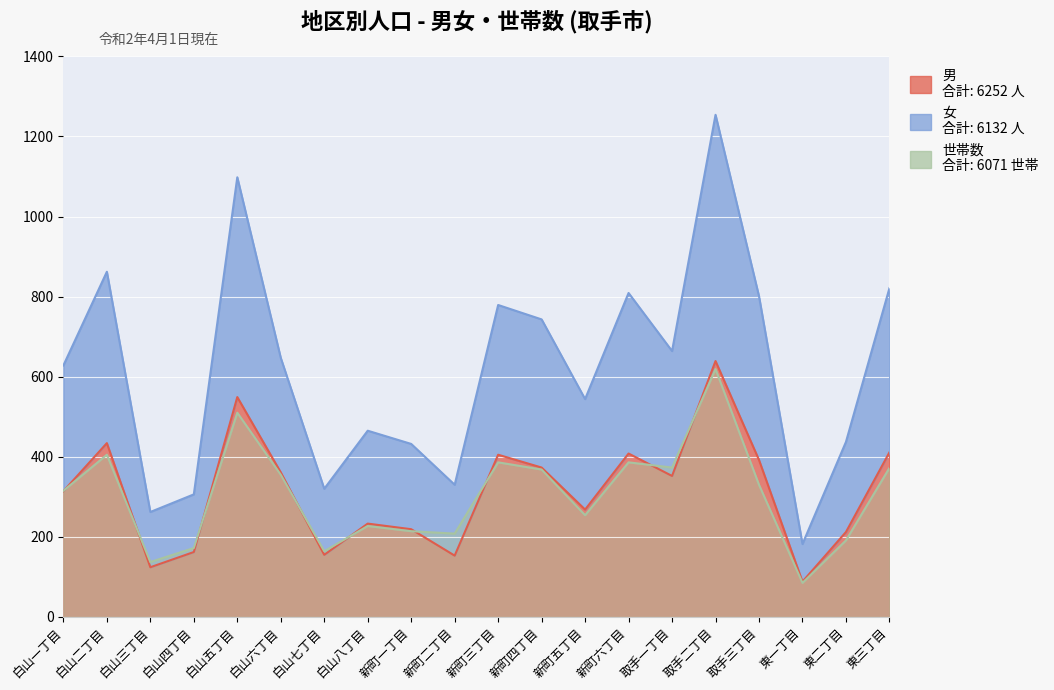

What are all the series names shown in the legend?

男, 女, 世帯数